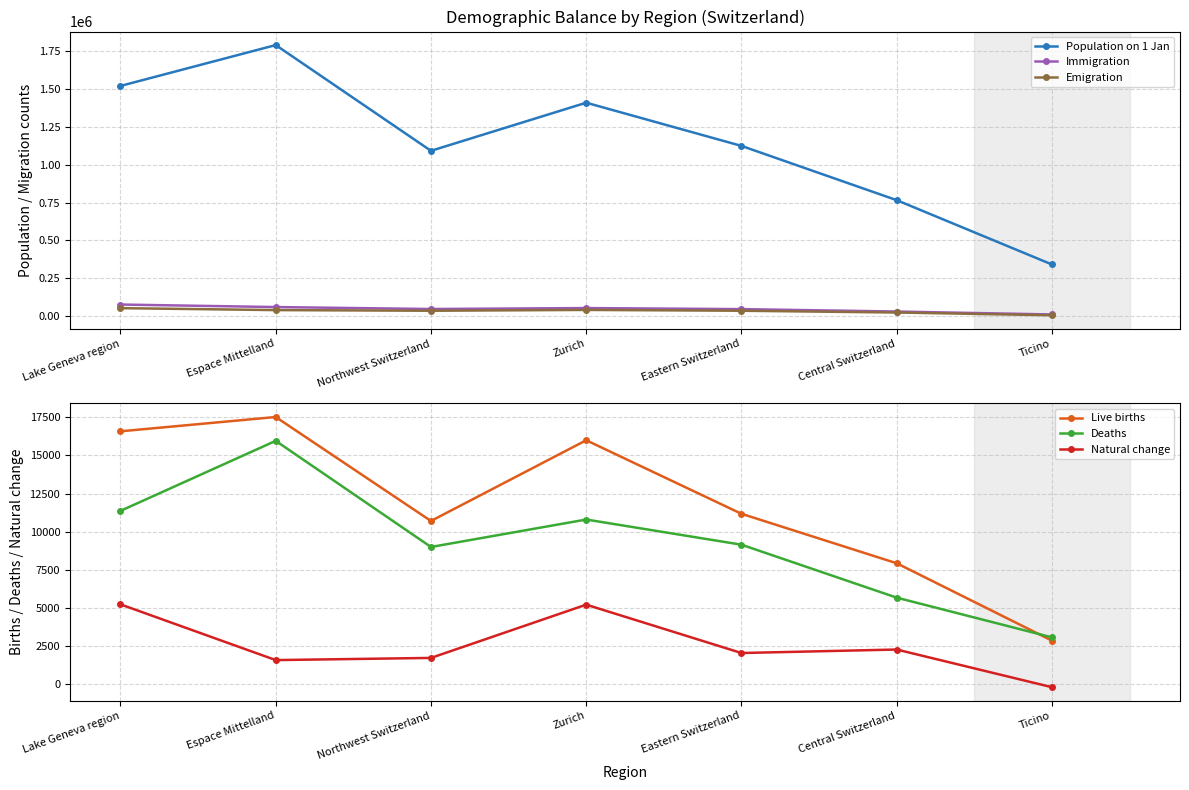

What is the label of the 4th point from the left?

Zurich